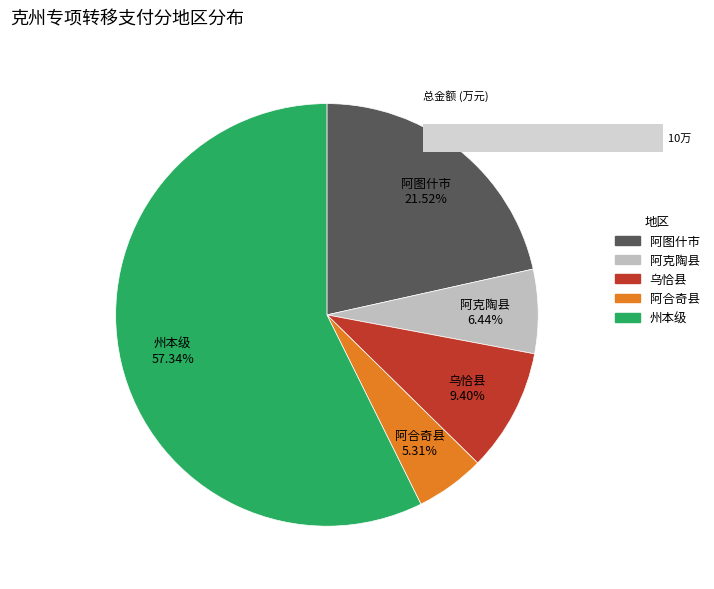

To the nearest percent, what is the difference between the 阿合奇县 and 乌恰县 slice percentages?

4%